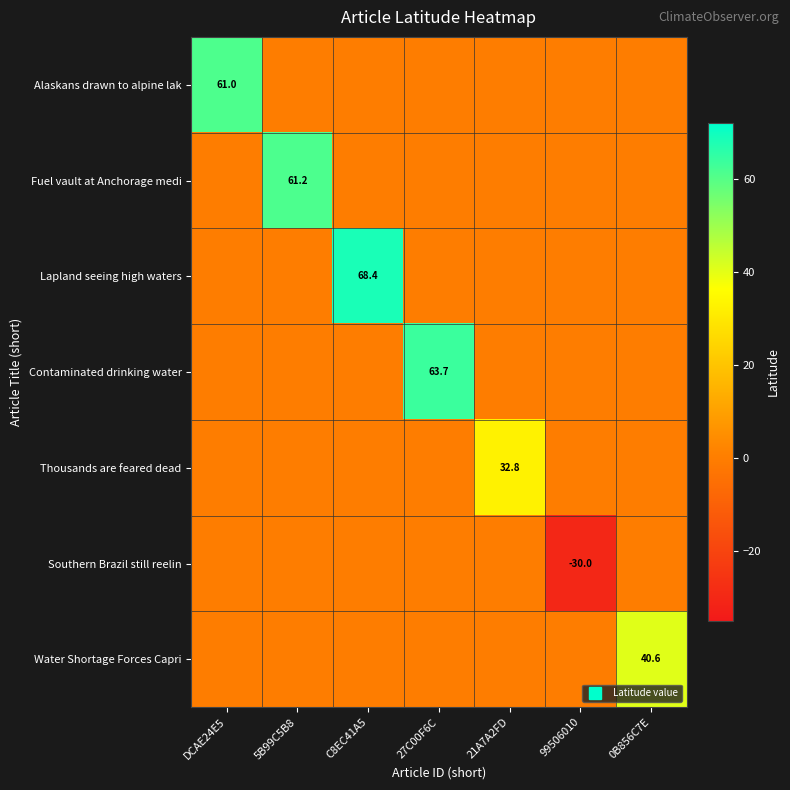

Which series changed the most between DCAE24E5 and 99506010?

Alaskans drawn to alpine lak